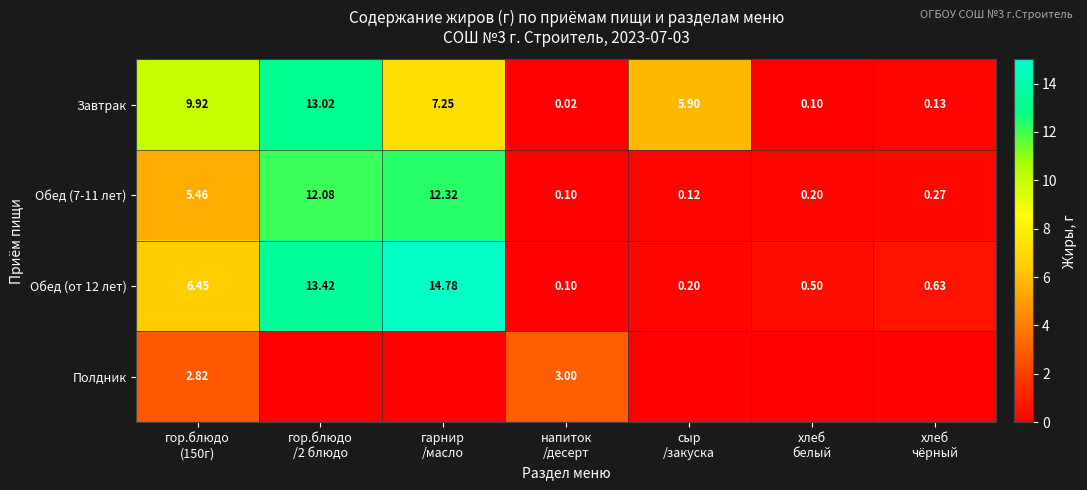

What is the sum of all Обед (от 12 лет) values?

36.1